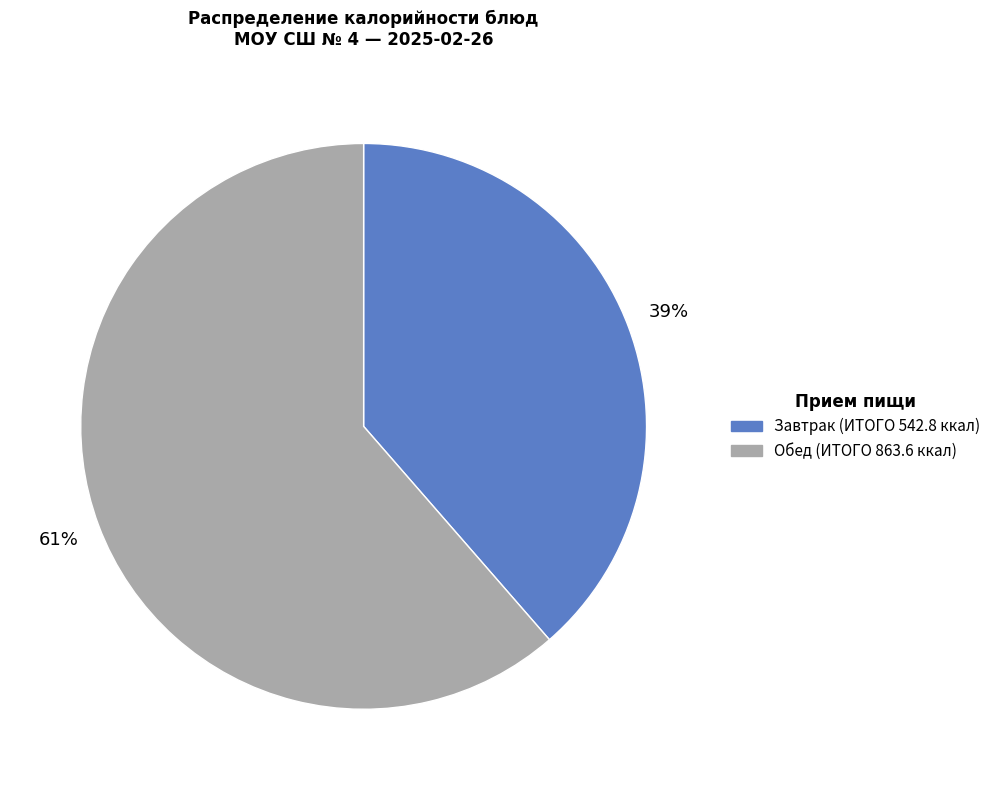

Is there any slice that represents more than half of the pie?

Yes